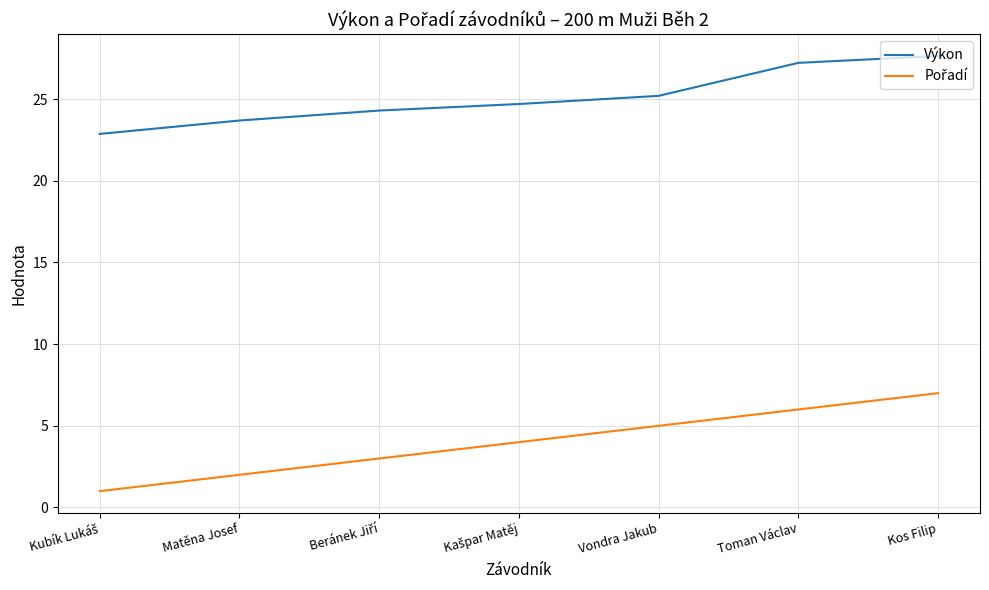

What is the difference between the maximum and minimum values in the Výkon series?

4.8